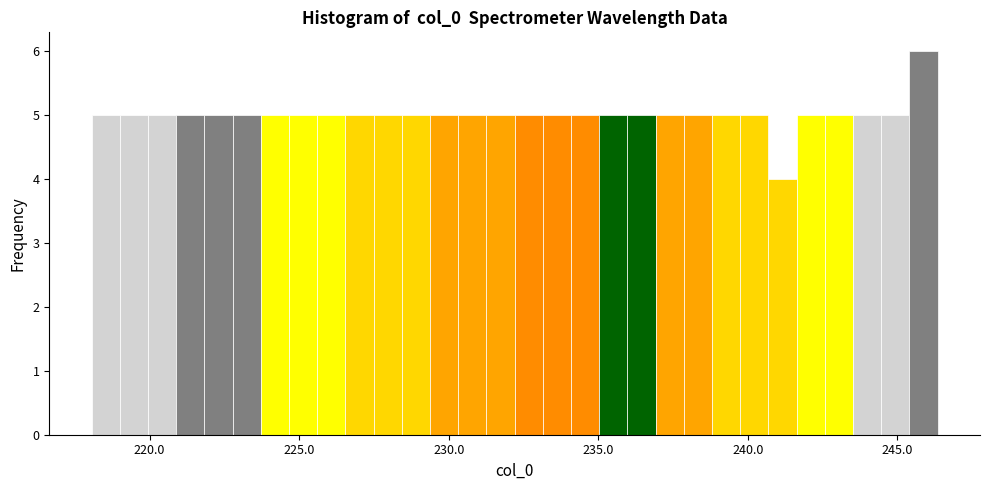

Read against the x-axis, roughly where is the centre of the tallest bar?

246.0